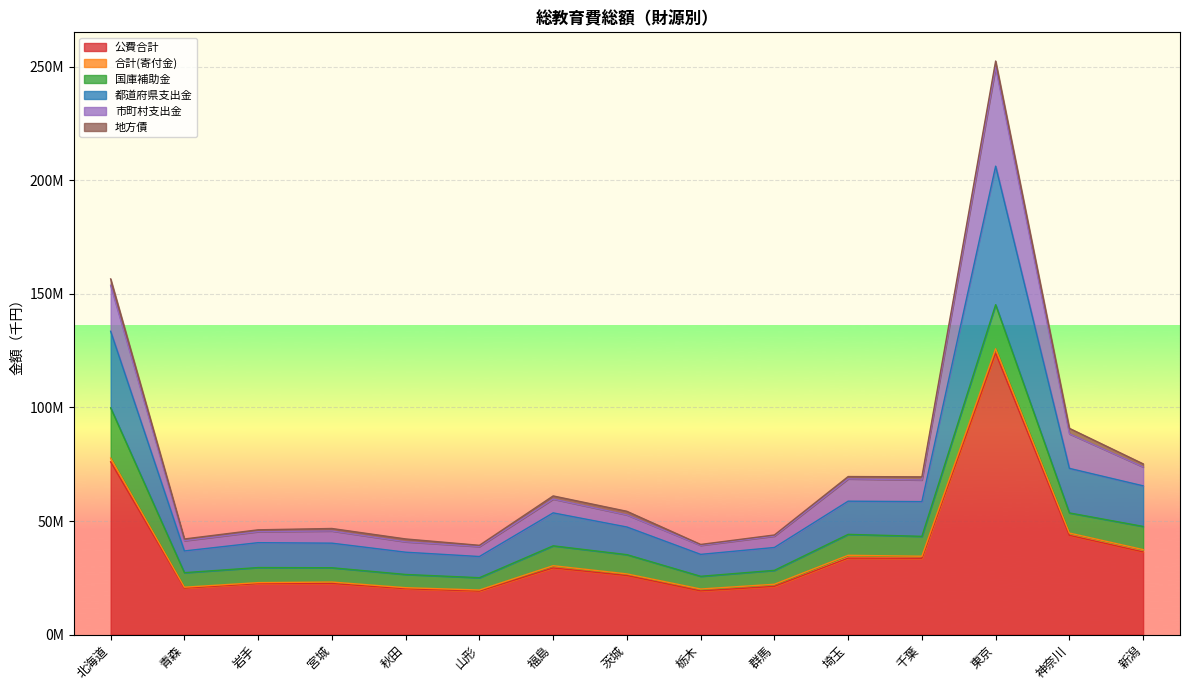

Does the chart display data point markers on the line(s)?

No